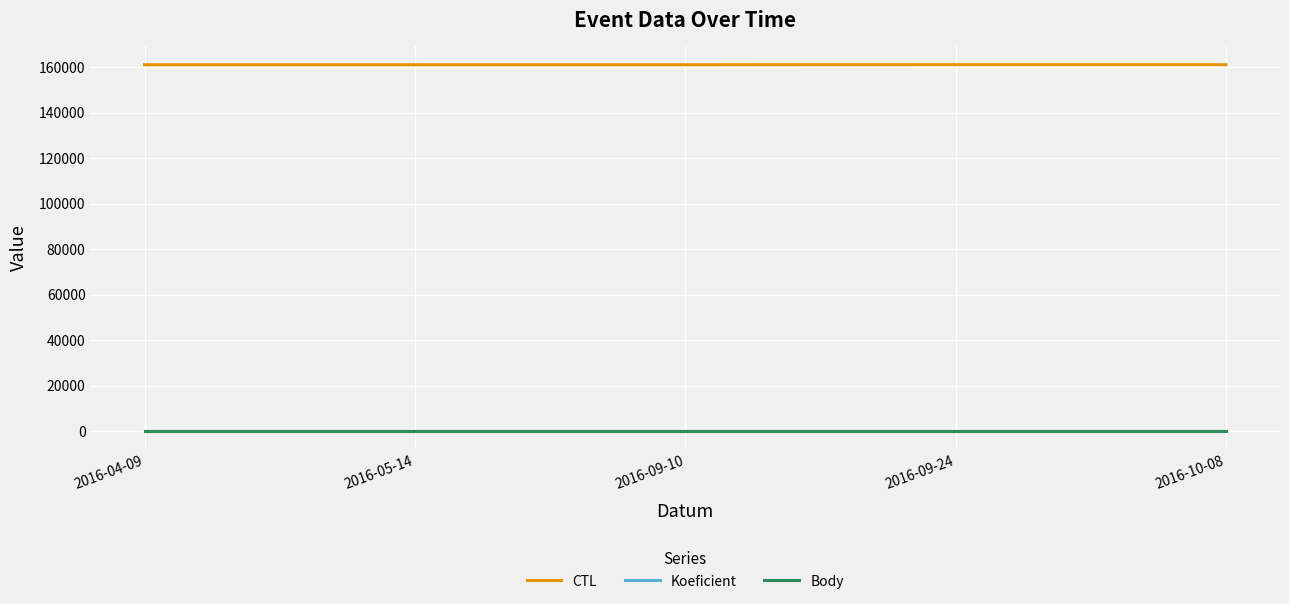

Where is Koeficient nearest to the value 2?

2016-04-09